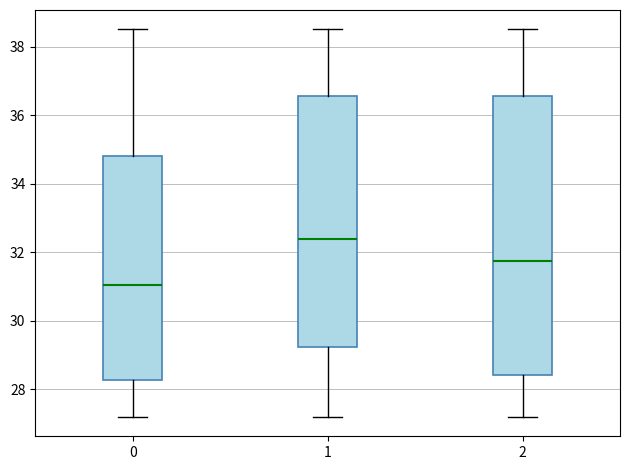

Which box is the tallest, from its lower edge to its upper edge?

2